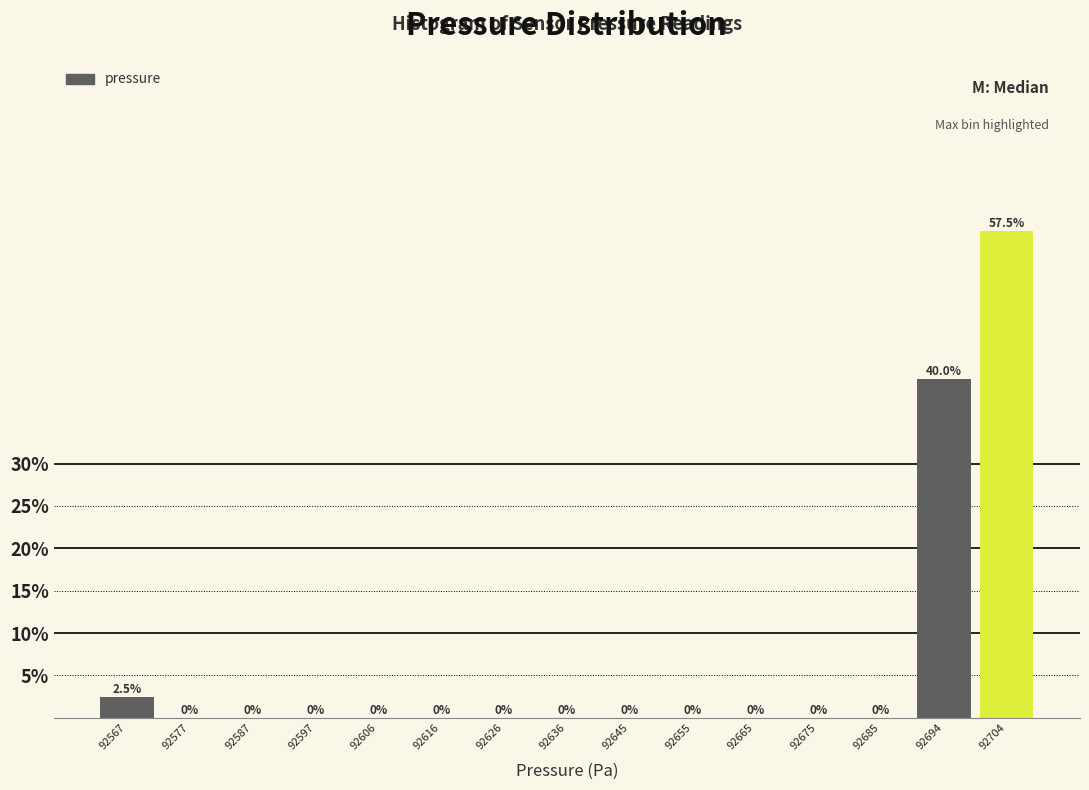

How tall is the bar that spans 92689 to 92699 on the x-axis? The bar edges are not printed on the chart, so give them approximately, as read against the axis.

40.0